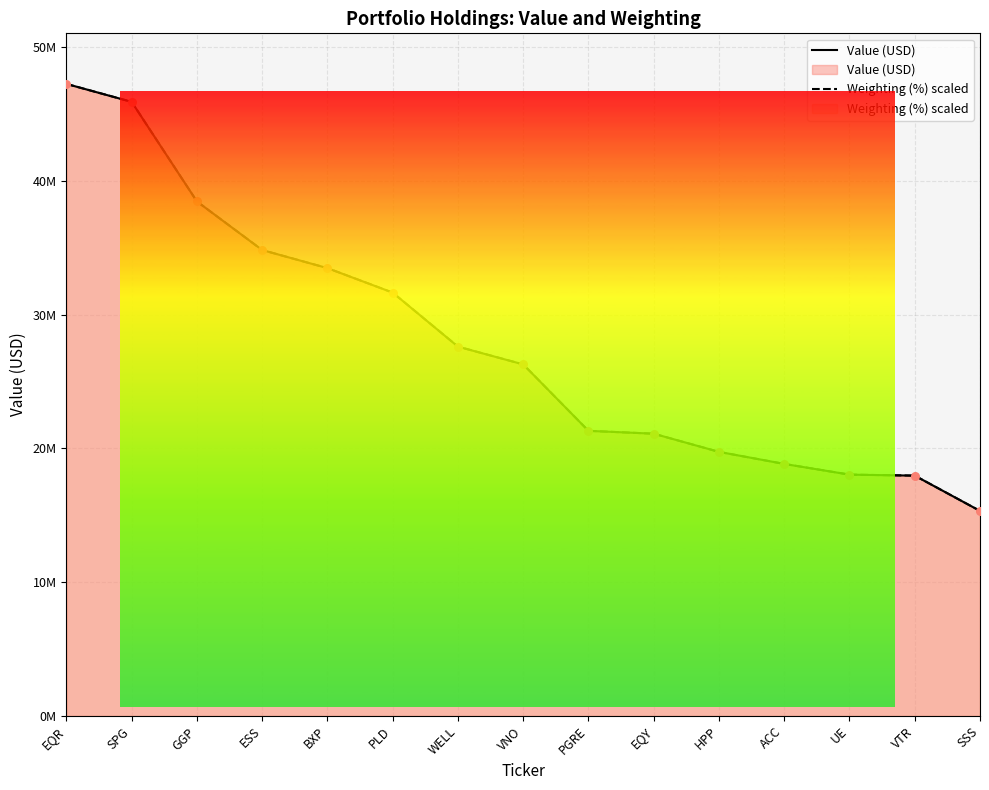

What is the total value across all series at SPG?

91831212.6